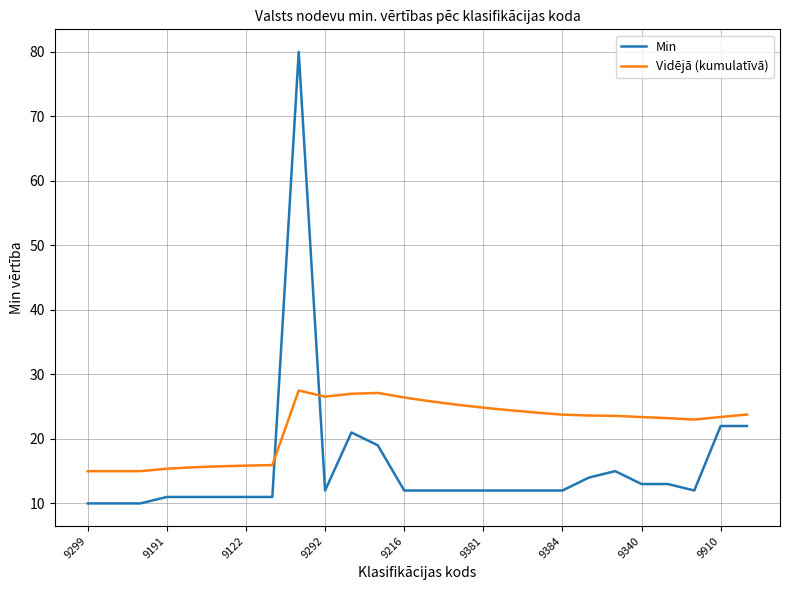

Which series has the largest range (max minus min)?

Min